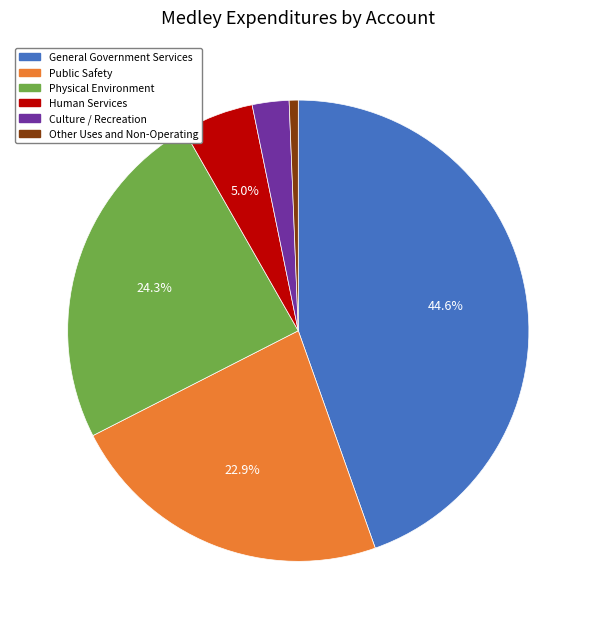

To the nearest percent, what is the difference between the Public Safety and Culture / Recreation slice percentages?

20%